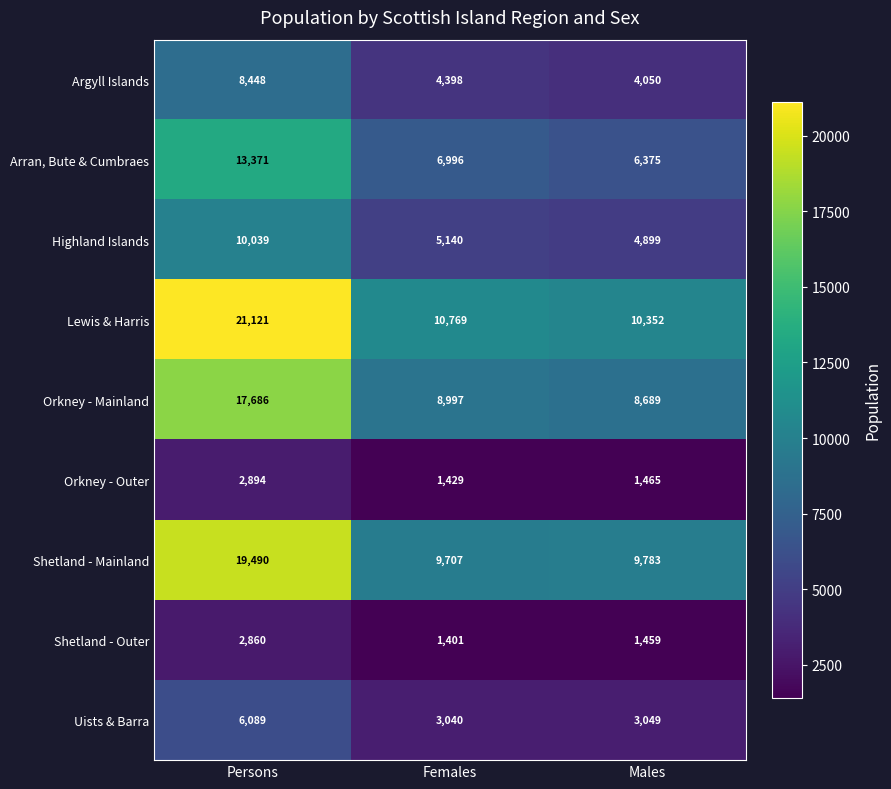

What is the smallest value displayed?

1401